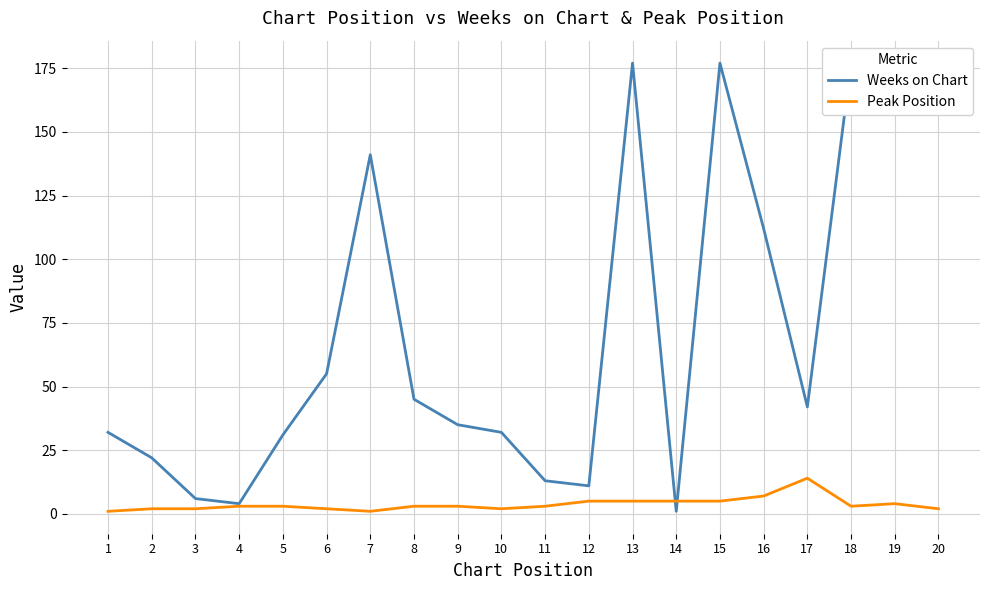

What are all the series names shown in the legend?

Weeks on Chart, Peak Position